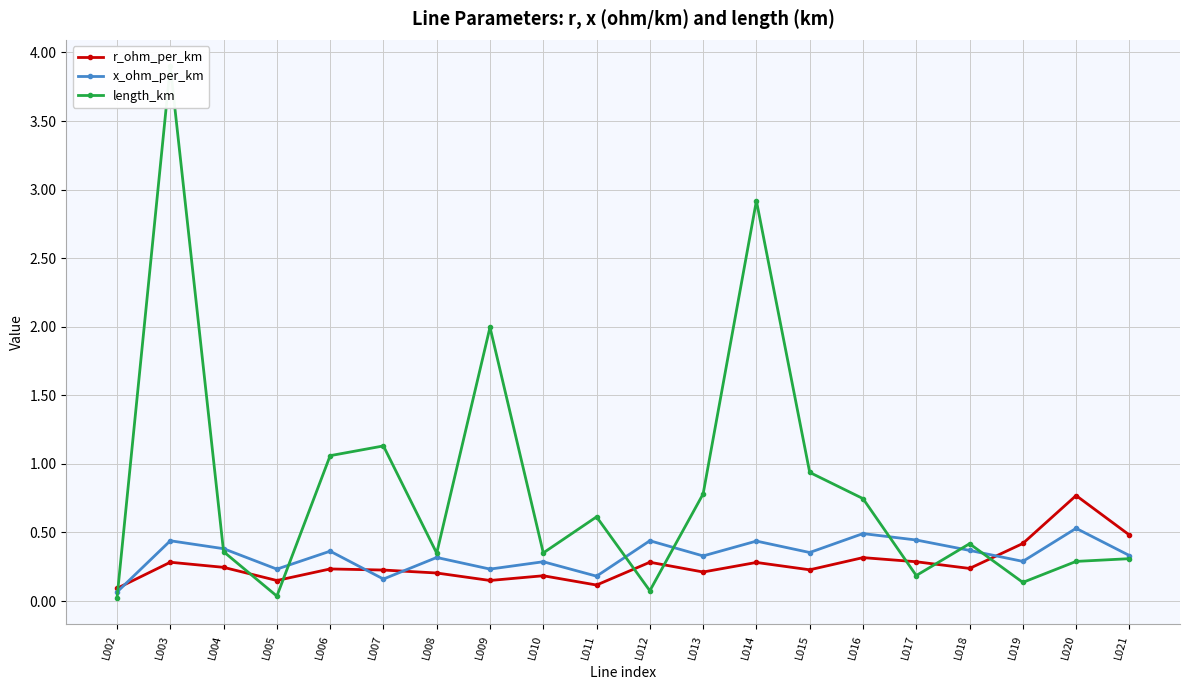

Rank the series at L008 from highest to lowest value.

length_km, x_ohm_per_km, r_ohm_per_km